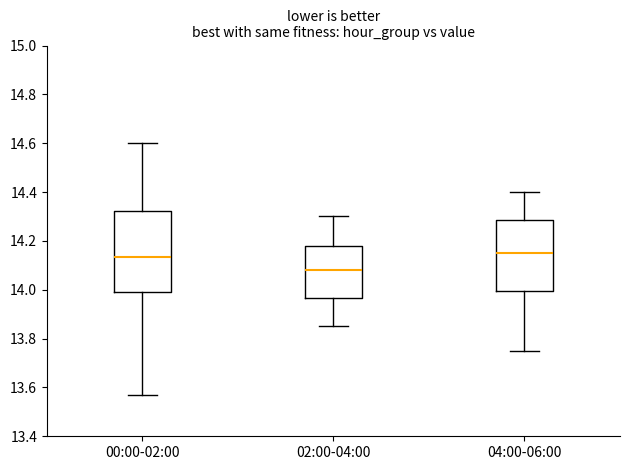

Reading left to right, transcribe this box plot: for each box, give where its median line is, the range the box spans, and where its two whiskers end, as read against the y-axis. The values are not printed on the chart, so give them approximately, as read against the axis.

00:00-02:00: median 14.14, box 14.00 to 14.32, whiskers 13.58 to 14.60
02:00-04:00: median 14.08, box 13.96 to 14.18, whiskers 13.86 to 14.30
04:00-06:00: median 14.16, box 14.00 to 14.28, whiskers 13.76 to 14.40